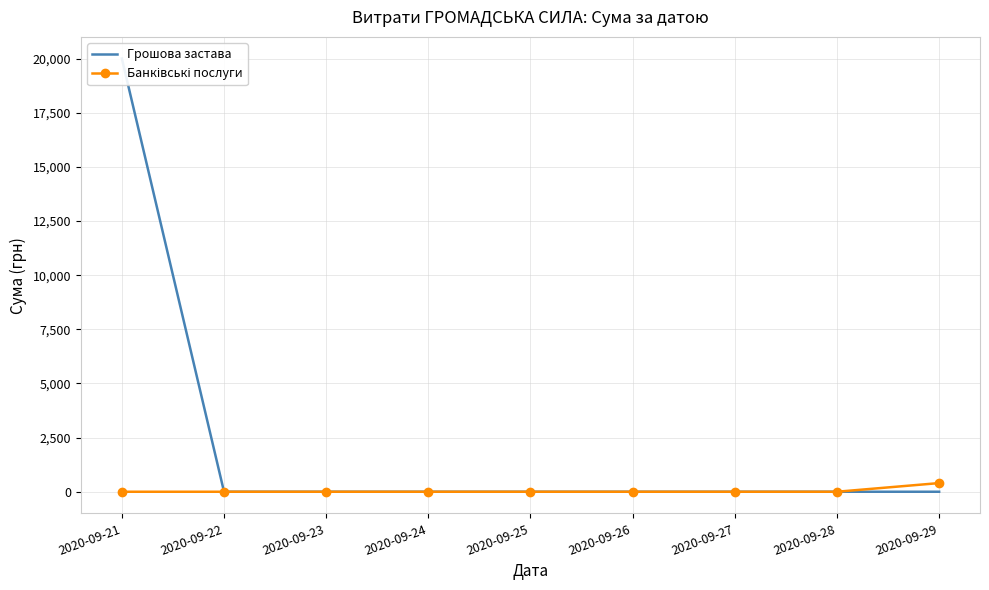

Reading right to left, extract all data points from this chart.

Грошова застава: 0	0	0	0	0	0	0	0	20000
Банківські послуги: 400	0	0	0	0	0	0	0	0